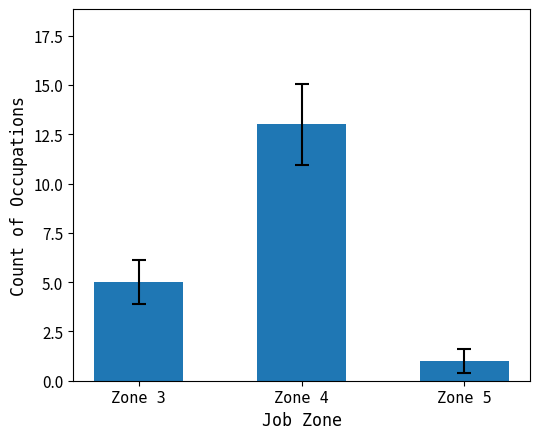

What is the change in value from Zone 4 to Zone 5?

-12